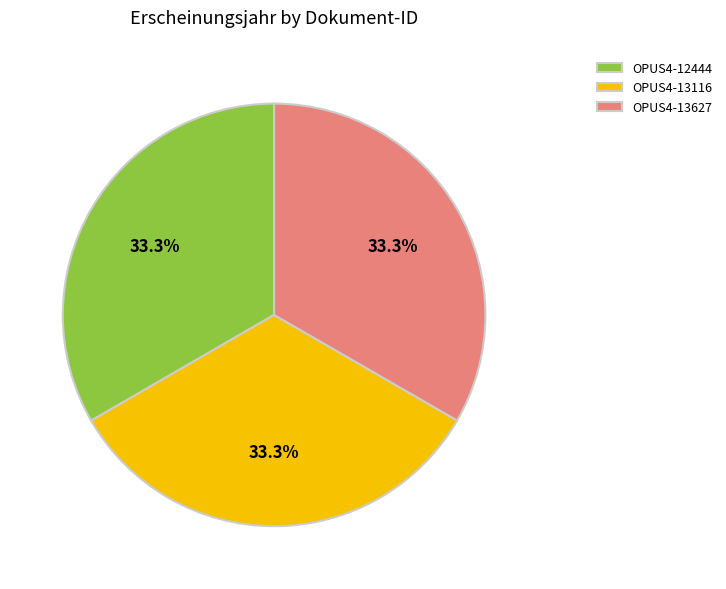

Is it true that OPUS4-13116 is 21% of the pie?

False